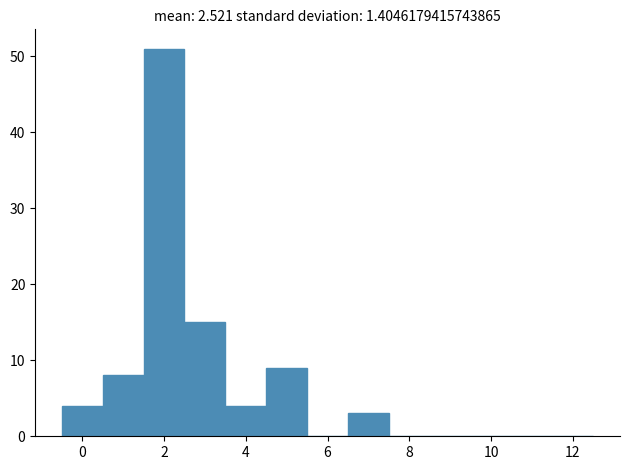

Reading left to right, list every bar in this chart as the range it spans on the x-axis followed by its height. Neither the bar edges nor the heights are printed on the chart, so give them approximately, as read against the axes.

-0.5 to 0.5: 4
0.5 to 1.5: 8
1.5 to 2.5: 51
2.5 to 3.5: 15
3.5 to 4.5: 4
4.5 to 5.5: 9
5.5 to 6.5: 0
6.5 to 7.5: 3
7.5 to 8.5: 0
8.5 to 9.5: 0
9.5 to 10.5: 0
10.5 to 11.5: 0
11.5 to 12.5: 0